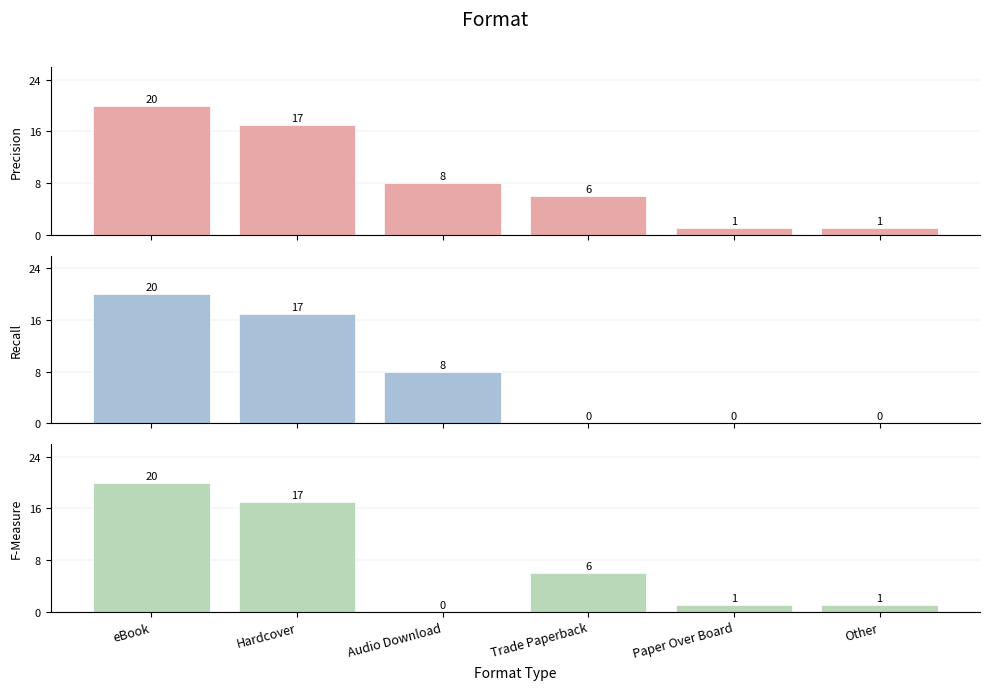

What is the value of the Precision bar at the 4th from the left?

6